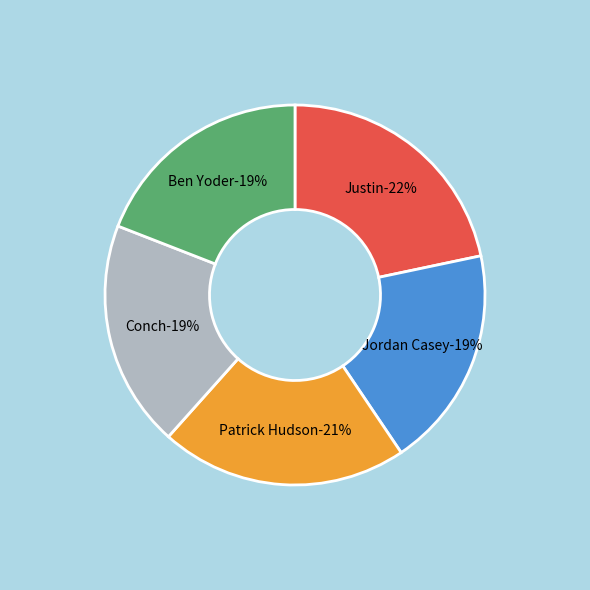

To the nearest percent, what is the average slice percentage?

20%